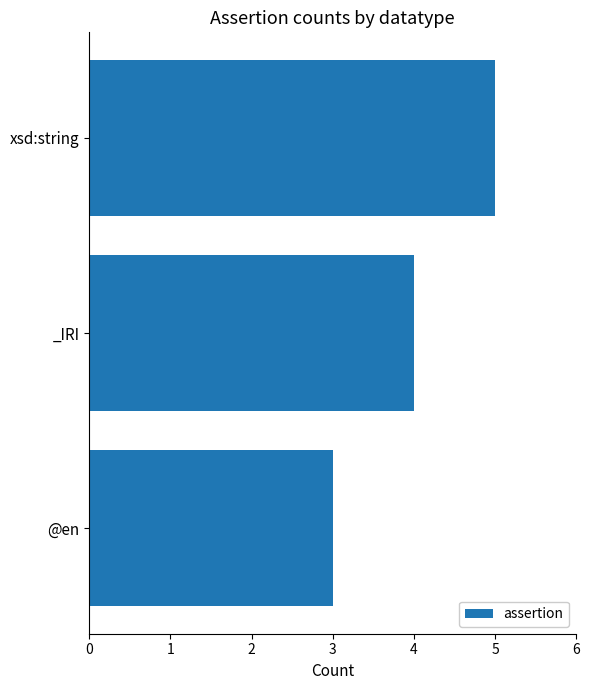

The chart shows a value of 1 at _IRI. True or false?

False